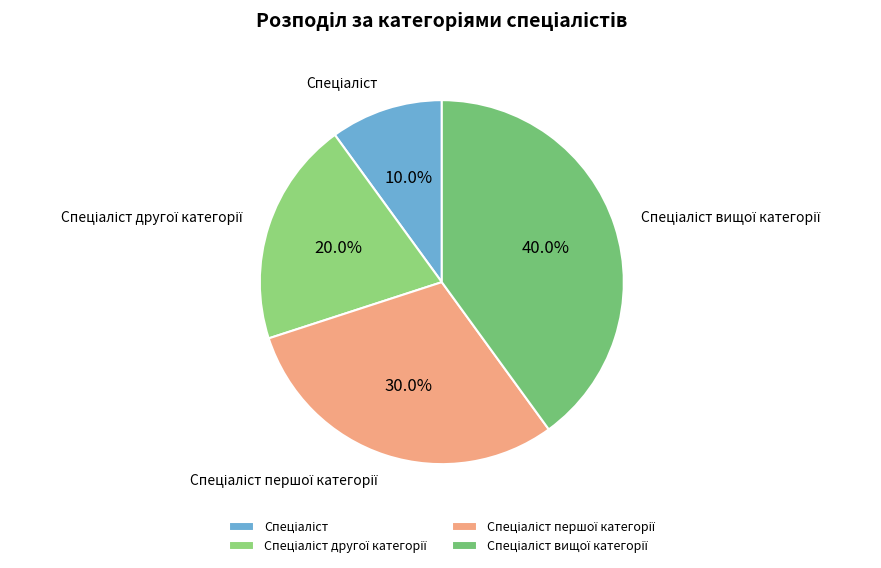

Does any single category account for the majority?

No